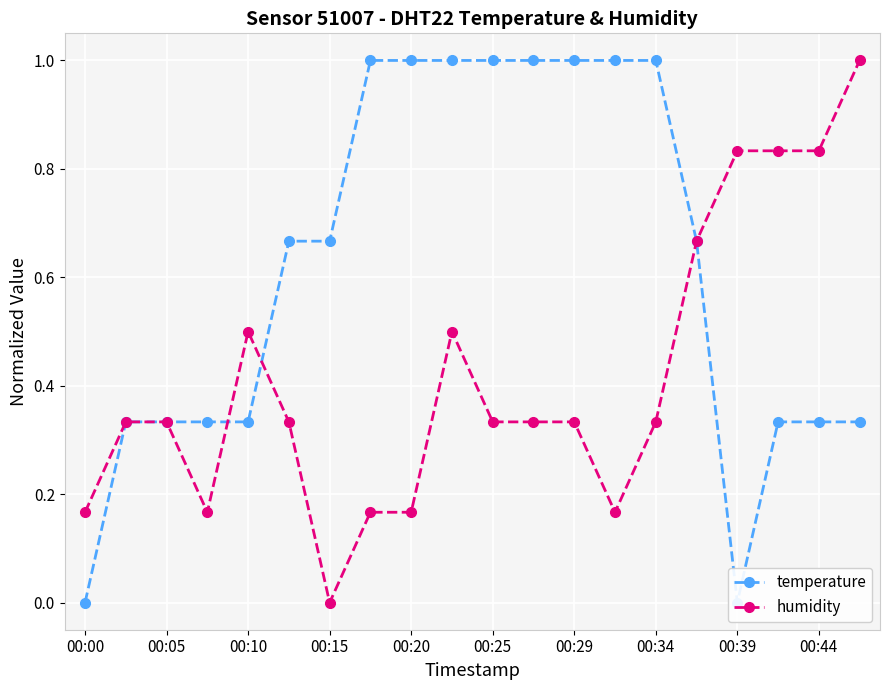

What is the average value of the humidity series?

0.4